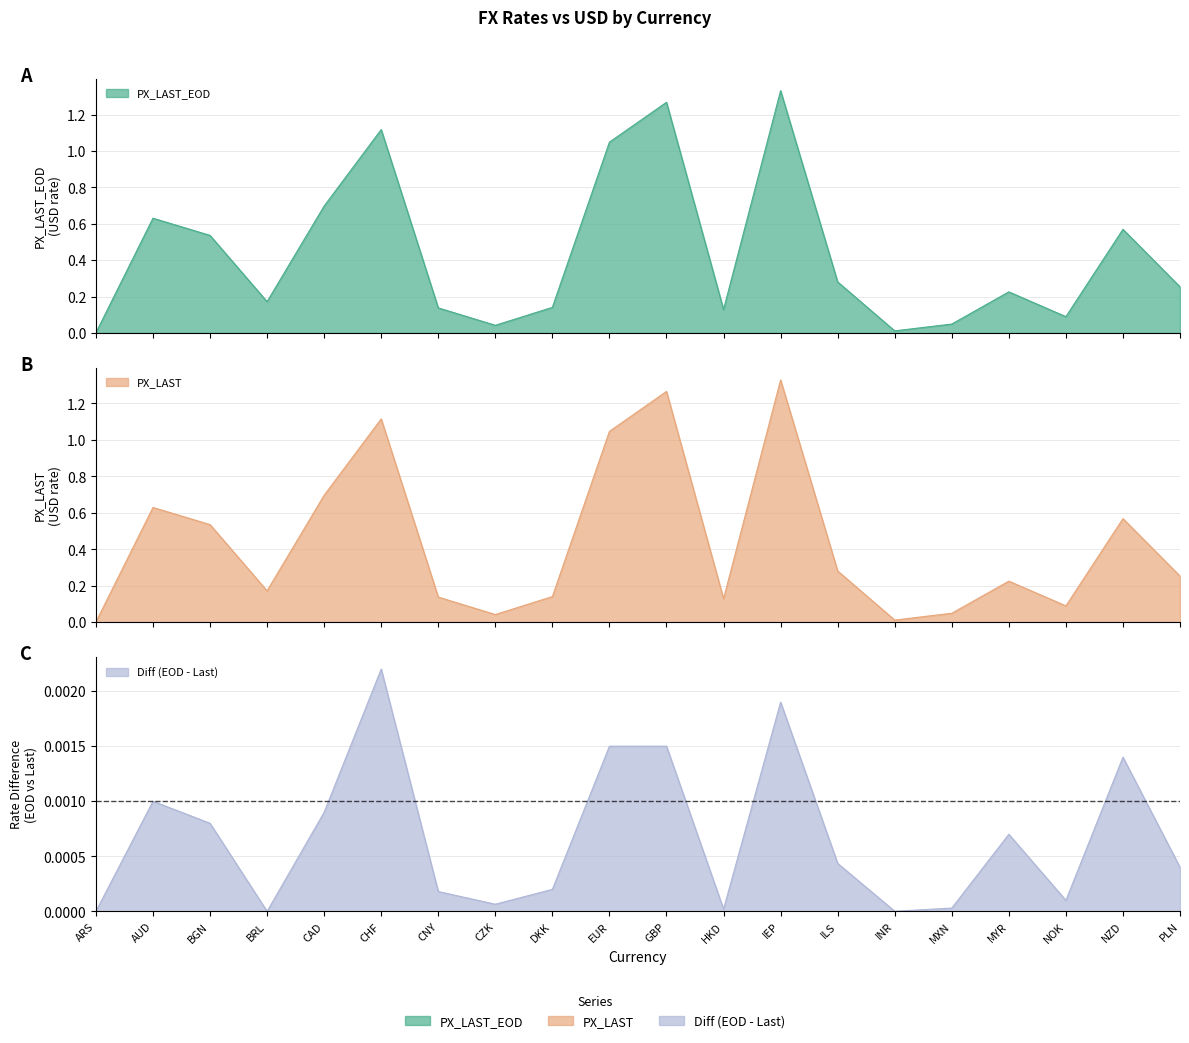

Between CAD and CZK, which is larger?

CAD